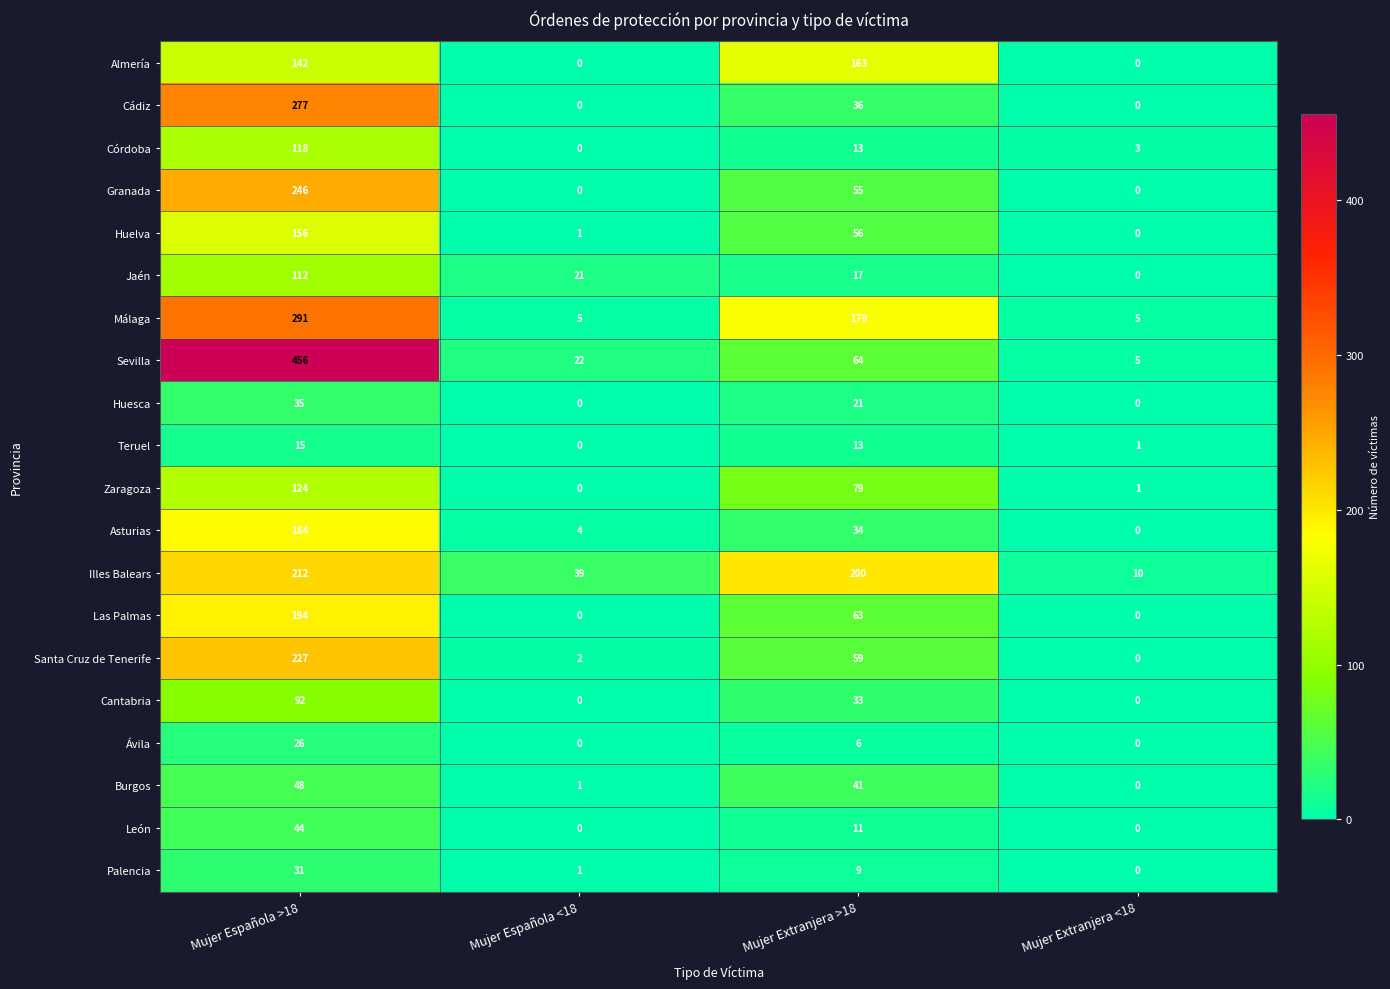

Is it true that Cantabria equals 33 at Mujer Extranjera >18?

True